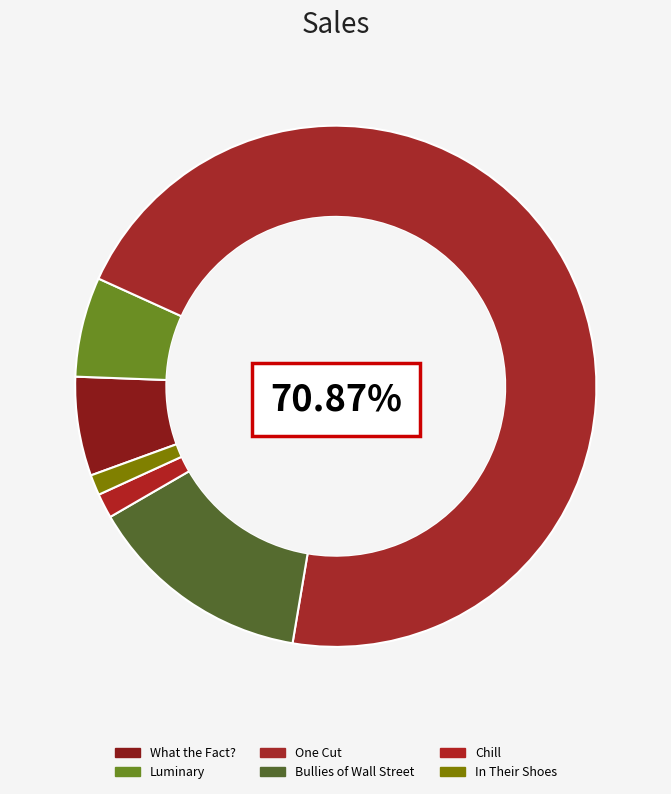

True or false: Chill accounts for 1% of the total.

False